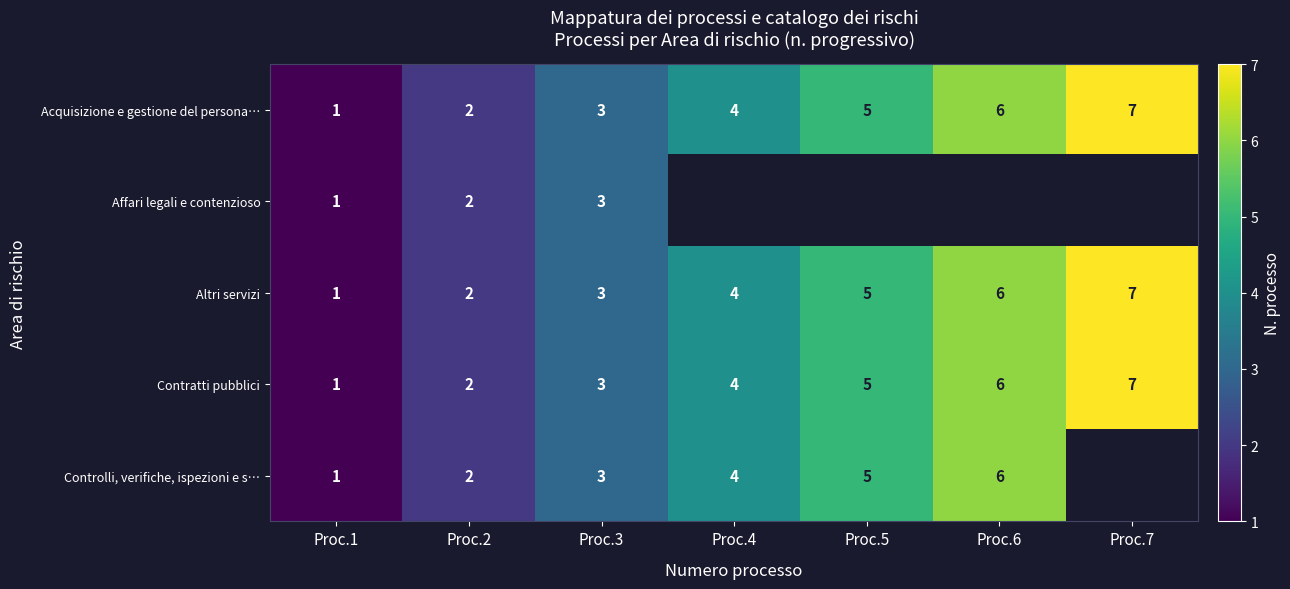

List the labels in order of Acquisizione e gestione del persona… value, smallest first.

Proc.1, Proc.2, Proc.3, Proc.4, Proc.5, Proc.6, Proc.7